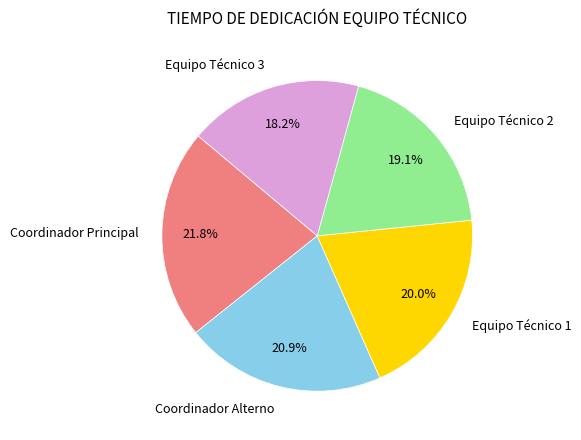

To the nearest percent, what is the combined percentage of Equipo Técnico 3 and Equipo Técnico 1?

38%